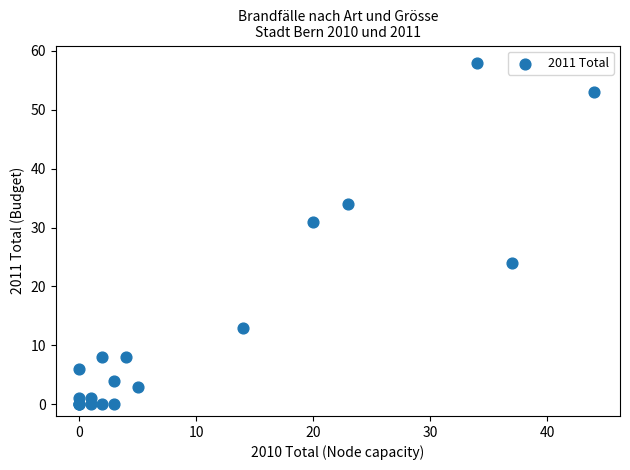

What Y value in the scatter plot is closest to 29?

31